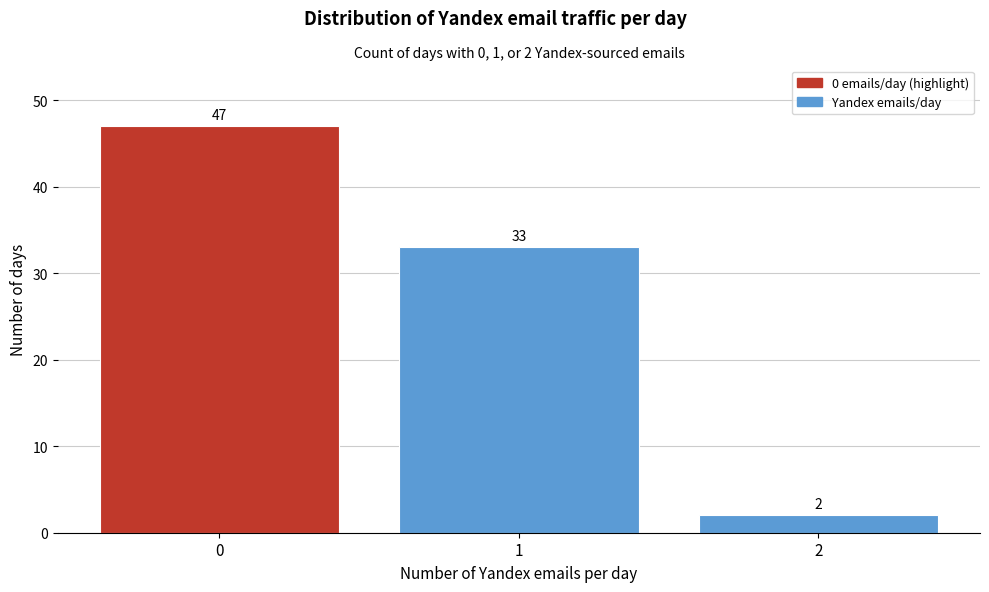

Which range on the x-axis has the tallest bar?

-0.5 to 0.5